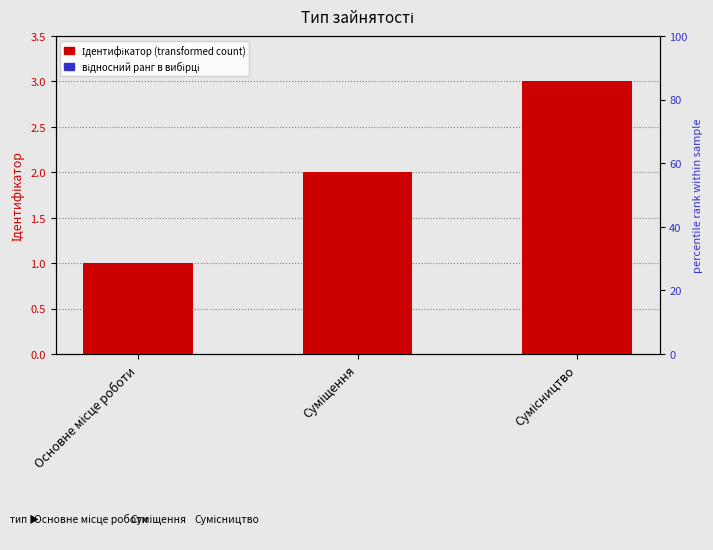

Is the value of відносний ранг at Сумісництво greater than the value of Ідентифікатор at Сумісництво?

No